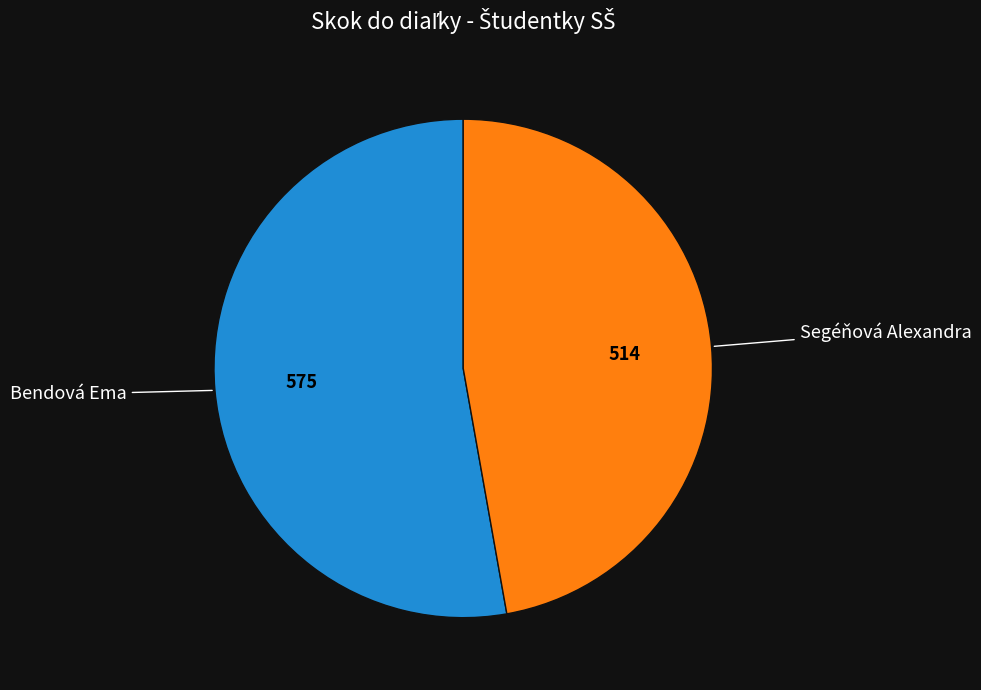

Does any single category account for the majority?

Yes